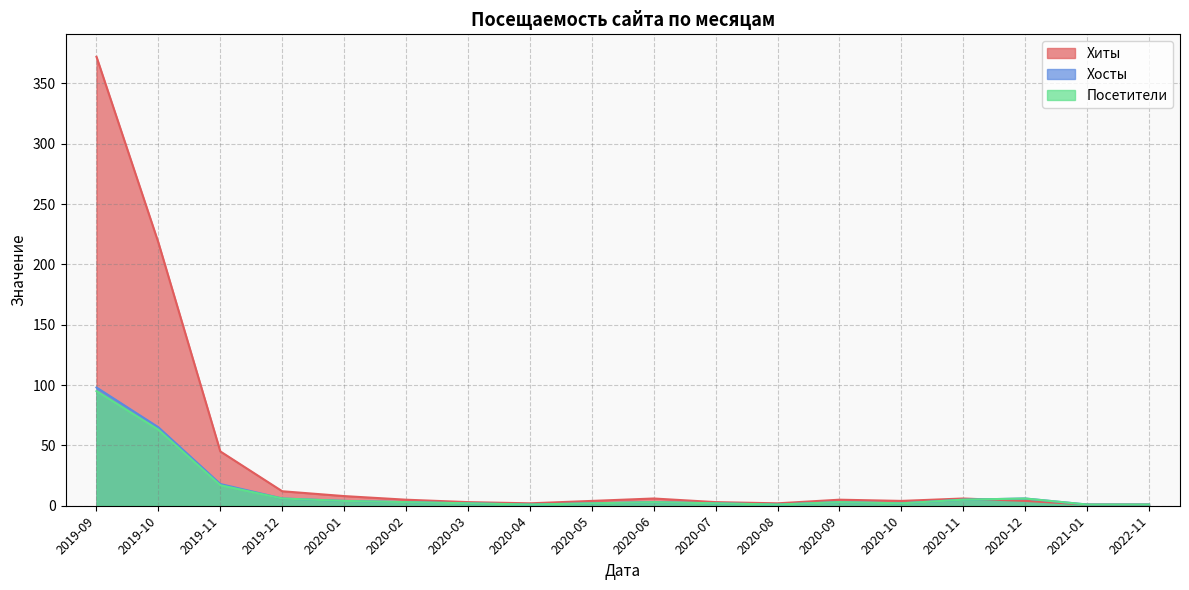

What is the total value across all series at 2020-01?

16